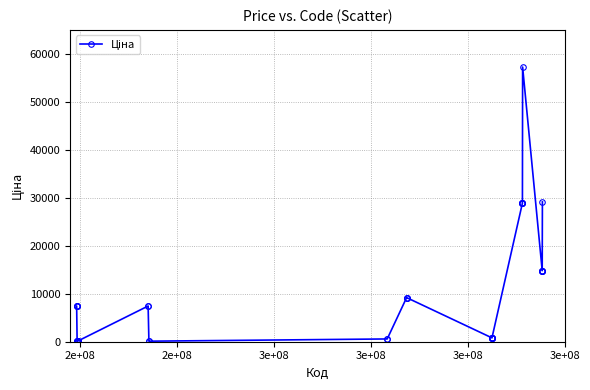

What is the value of the 38th point from the left?

14817.6